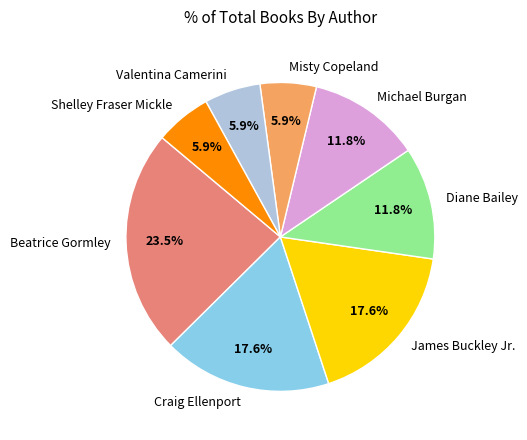

What is the ratio of the value at Shelley Fraser Mickle to the value at Misty Copeland?

1.0